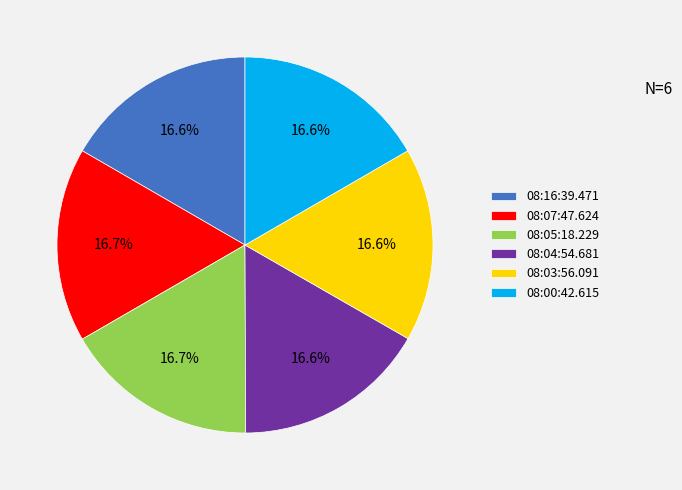

To the nearest percent, what portion does 08:16:39.471 represent?

17%